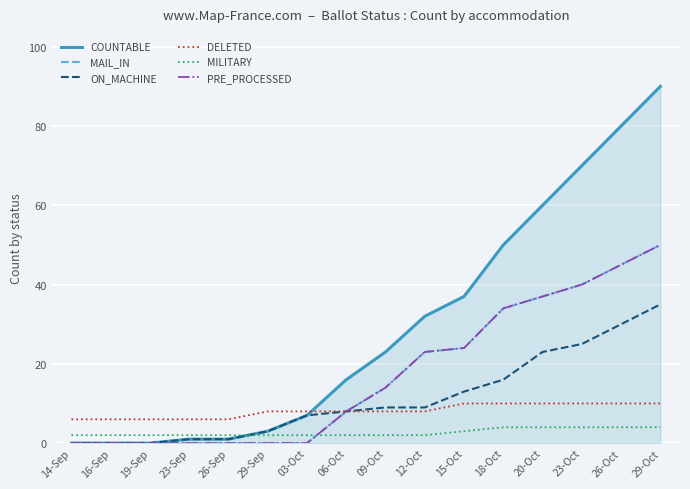

Between 09-Oct and 23-Sep, which is larger?

09-Oct